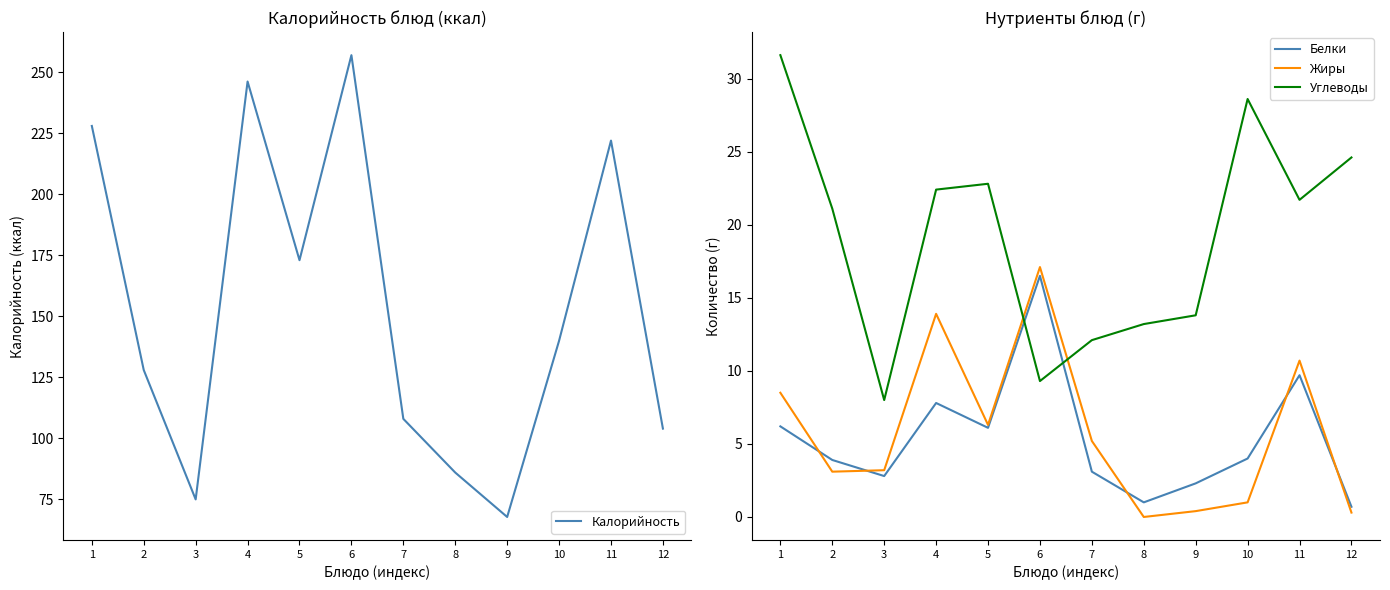

Rank the series at 2 from lowest to highest value.

Жиры, Белки, Углеводы, Калорийность